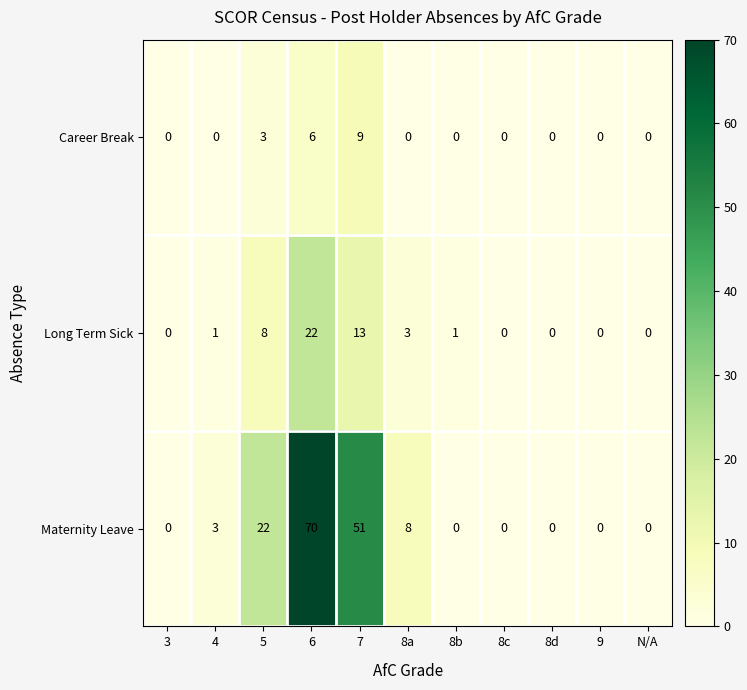

The value of Maternity Leave at N/A is 21. True or false?

False